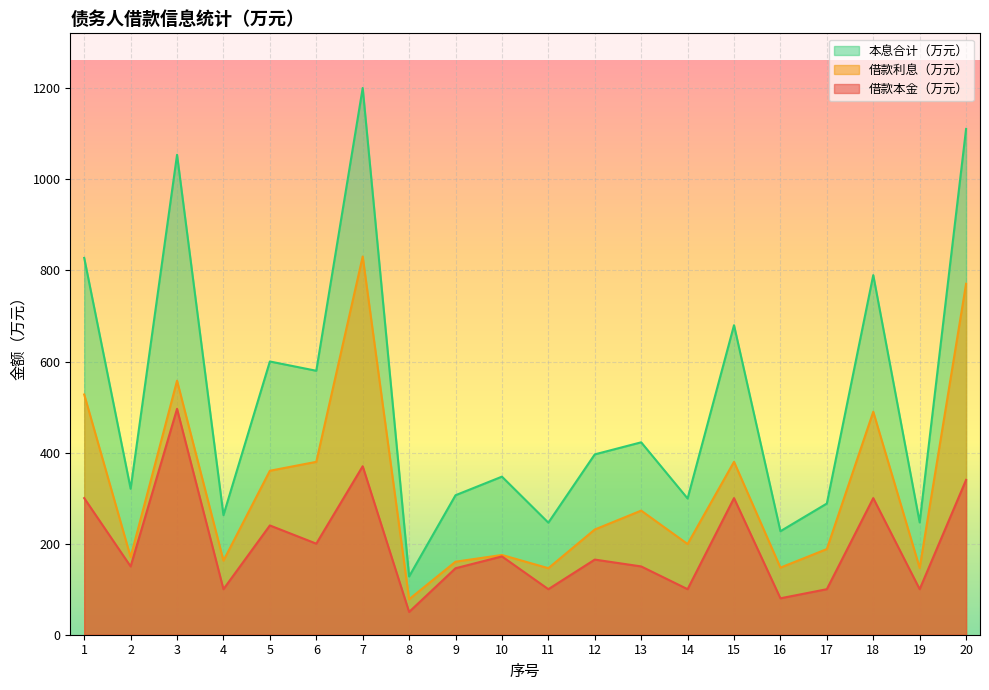

Reading left to right, list all the values displayed in this chart.

借款本金（万元）: 300.0	150.0	496.1	100.0	240.0	200.0	370.0	50.0	146.0	172.0	100.0	165.0	150.0	100.0	300.0	80.0	100.0	300.0	100.0	340.0
借款利息（万元）: 527.6	170.6	558.0	162.7	360.1	379.7	830.7	77.9	160.4	175.2	146.1	231.1	272.6	199.2	379.8	147.4	188.1	489.8	146.6	770.8
本息合计（万元）: 827.6	320.6	1054.0	262.7	600.1	579.7	1200.7	127.9	306.4	347.2	246.1	396.1	422.6	299.2	679.8	227.4	288.1	789.8	246.6	1110.8